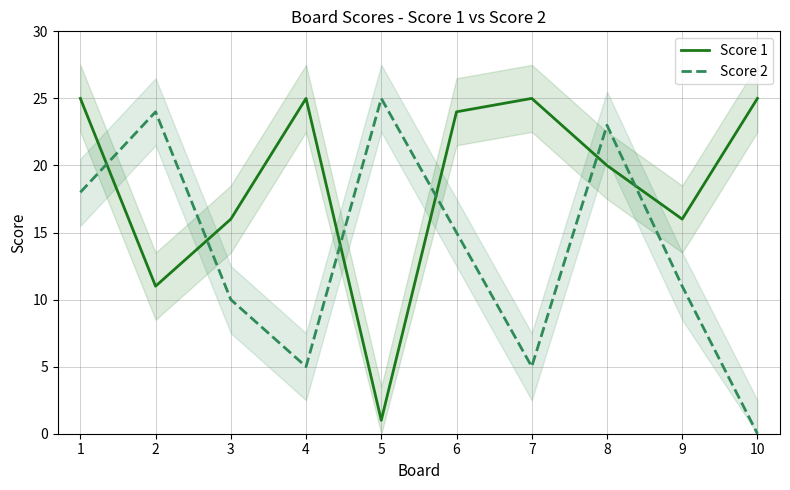

Reading left to right, extract all data points from this chart.

Score 1: 1=25	2=11	3=16	4=25	5=1	6=24	7=25	8=20	9=16	10=25
Score 2: 1=18	2=24	3=10	4=5	5=25	6=15	7=5	8=23	9=11	10=0